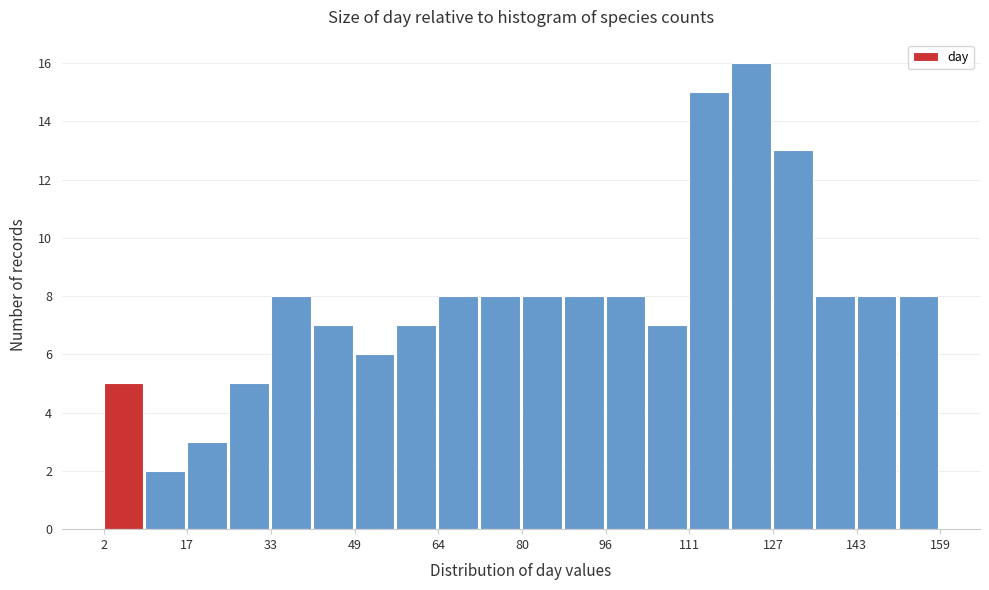

Read against the x-axis, roughly where is the centre of the tallest bar?

124